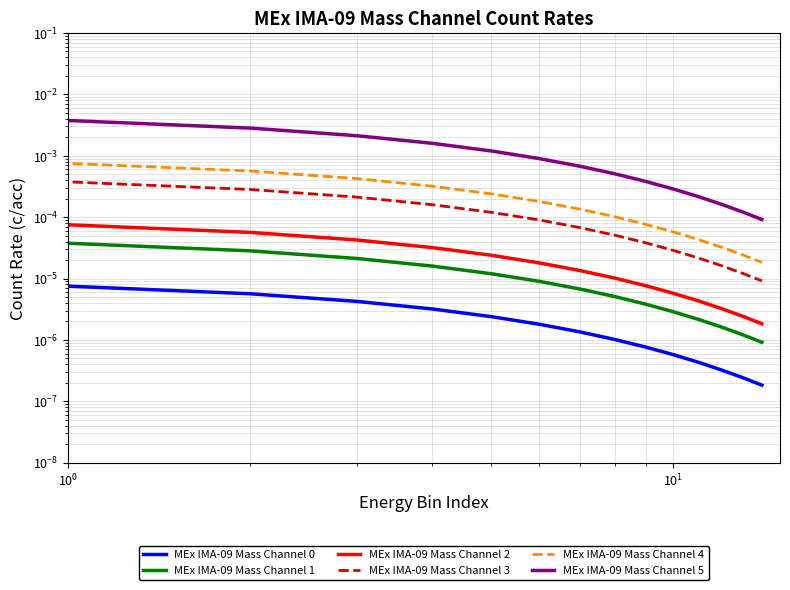

What are all the series names shown in the legend?

MEx IMA-09 Mass Channel 0, MEx IMA-09 Mass Channel 1, MEx IMA-09 Mass Channel 2, MEx IMA-09 Mass Channel 3, MEx IMA-09 Mass Channel 4, MEx IMA-09 Mass Channel 5